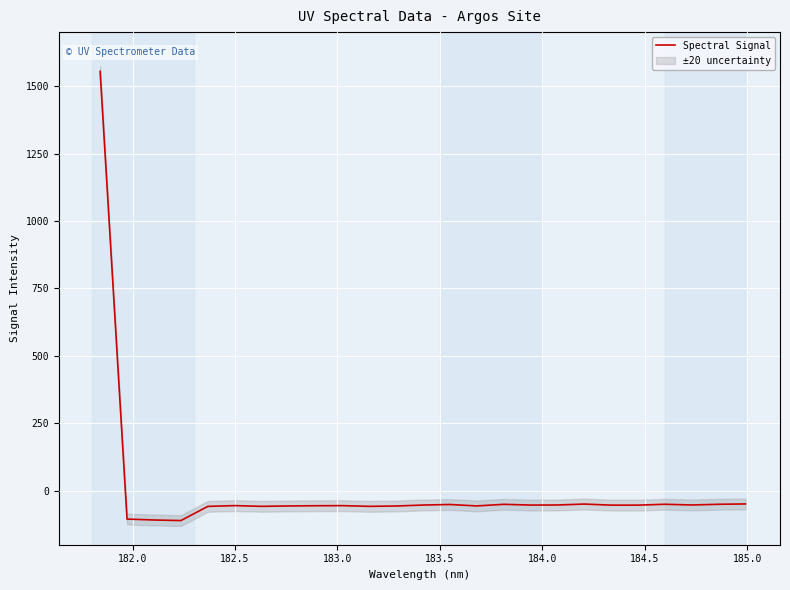

What is the lowest value of the Spectral Signal series?

-110.5